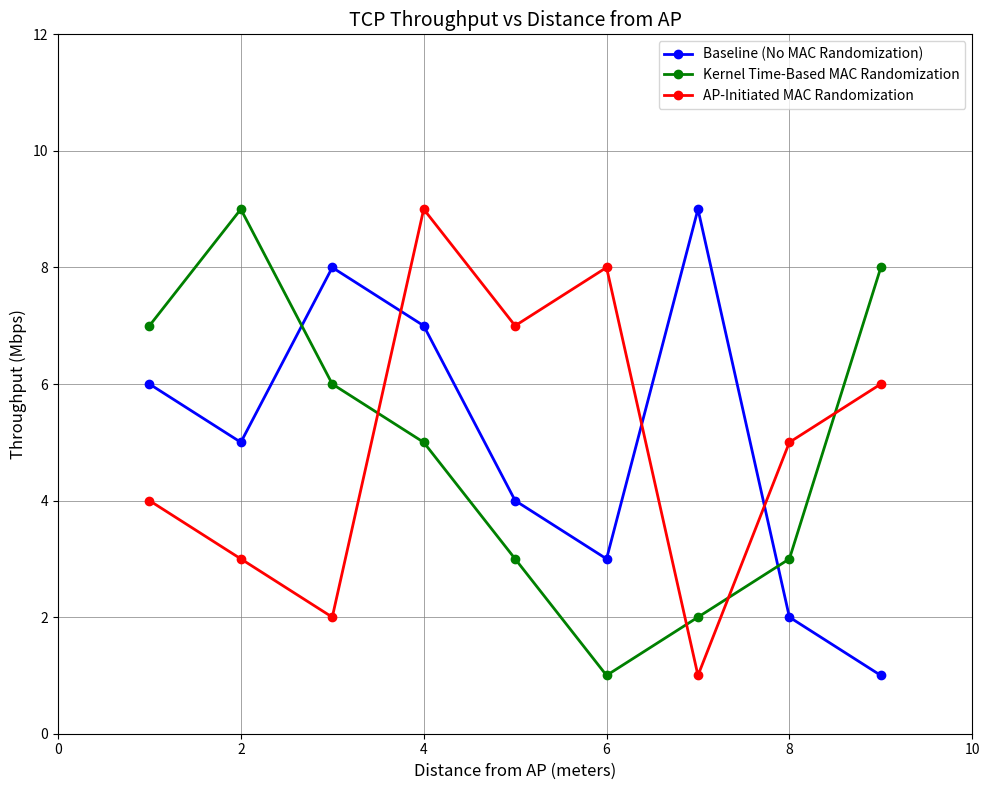

What is the sum of all AP-Initiated MAC Randomization values?

45